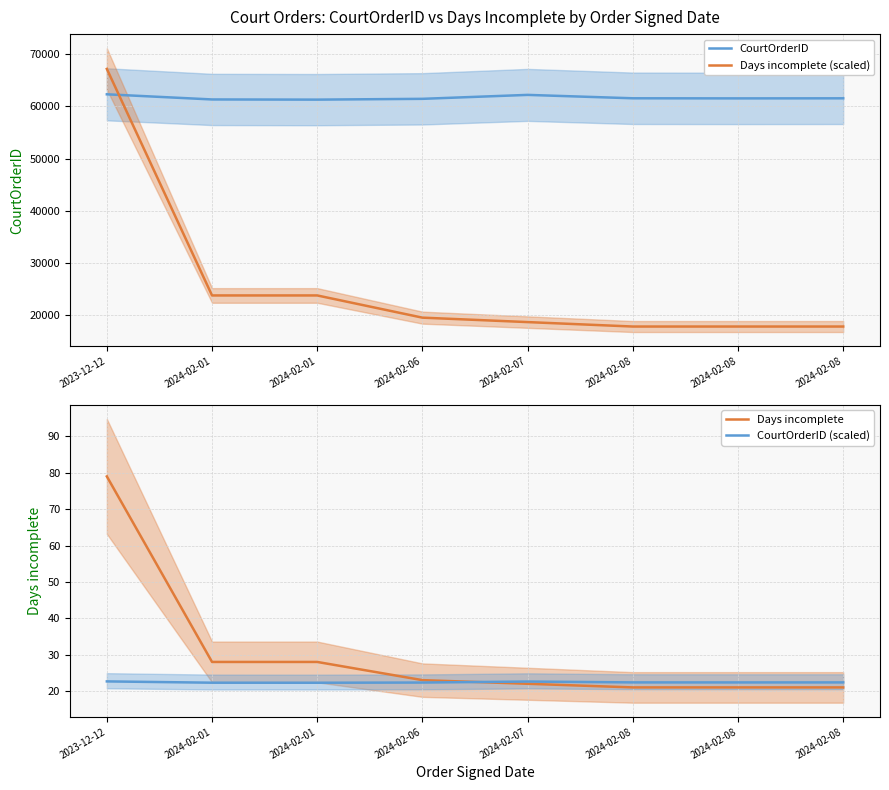

True or false: Days incomplete (scaled) and CourtOrderID (scaled) cross at least once.

False